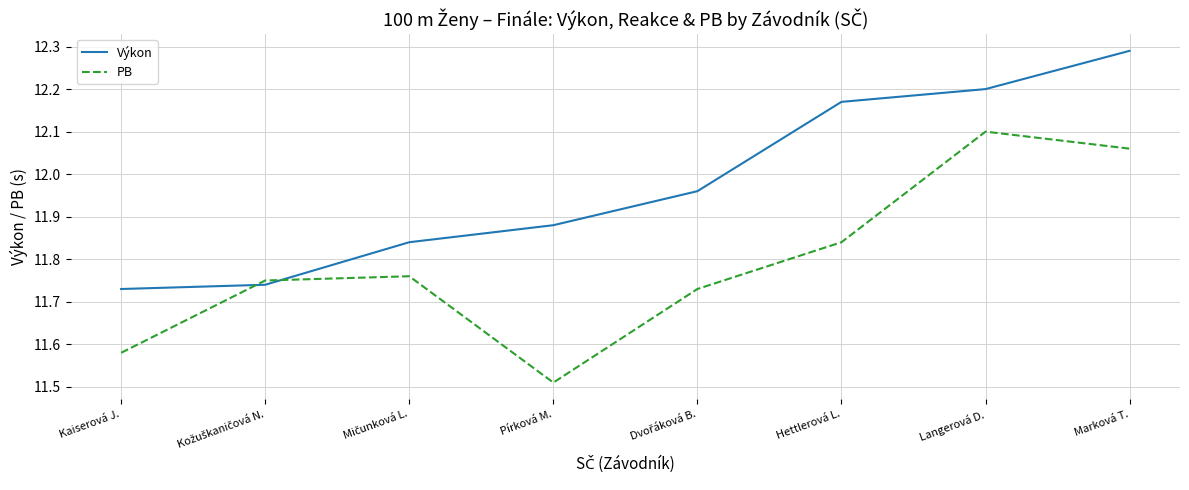

List the series in order of their peak value, highest first.

Výkon, PB